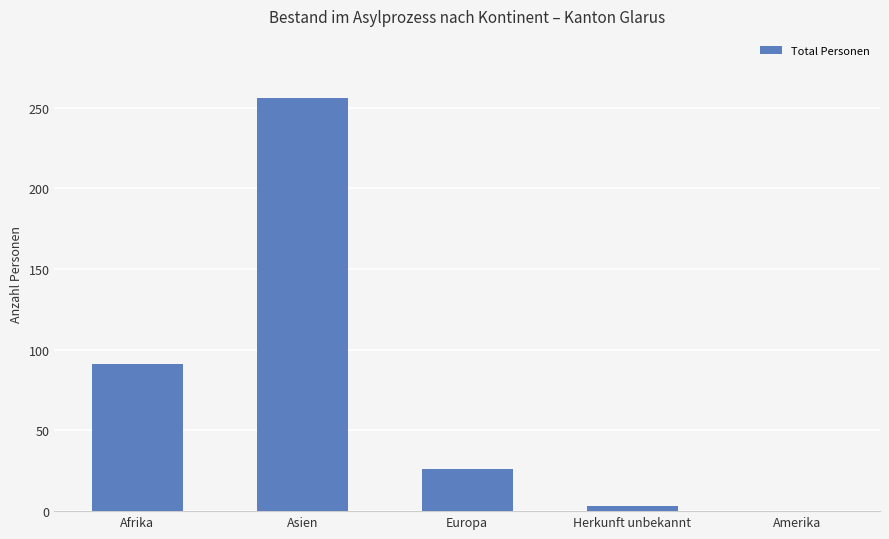

Reading left to right, what are all the values shown in this chart?

91	256	26	3	0